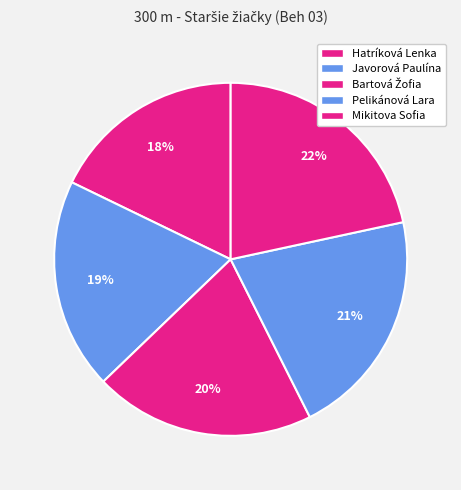

Count the number of slices in the pie.

5